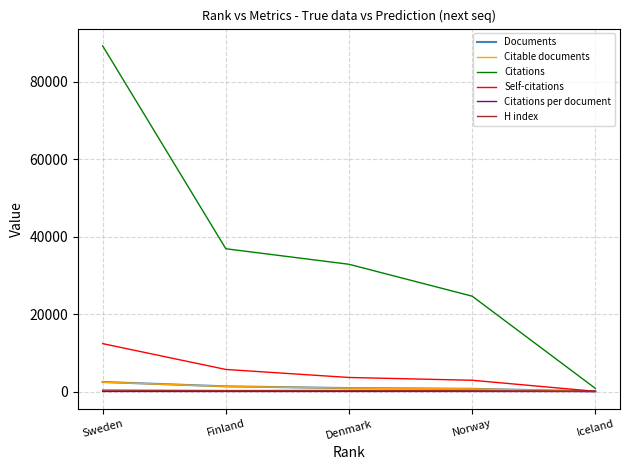

What are all the series names shown in the legend?

Documents, Citable documents, Citations, Self-citations, Citations per document, H index